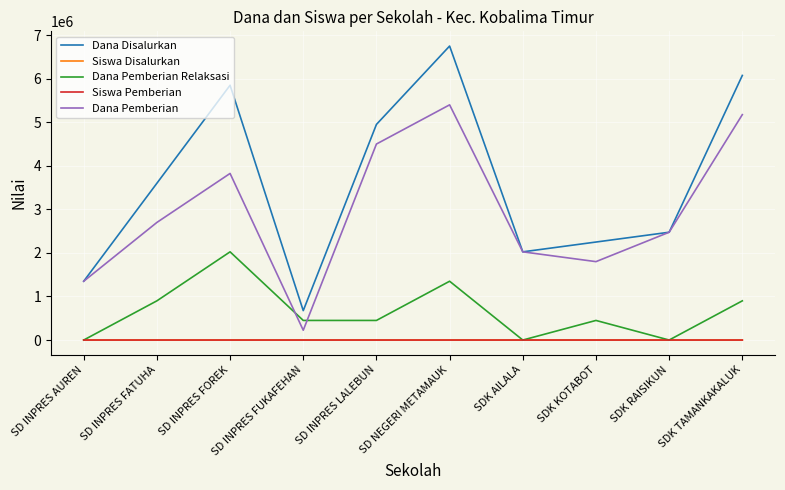

Rank the categories by Dana Pemberian value from lowest to highest.

SD INPRES FUKAFEHAN, SD INPRES AUREN, SDK KOTABOT, SDK AILALA, SDK RAISIKUN, SD INPRES FATUHA, SD INPRES FOREK, SD INPRES LALEBUN, SDK TAMANKAKALUK, SD NEGERI METAMAUK